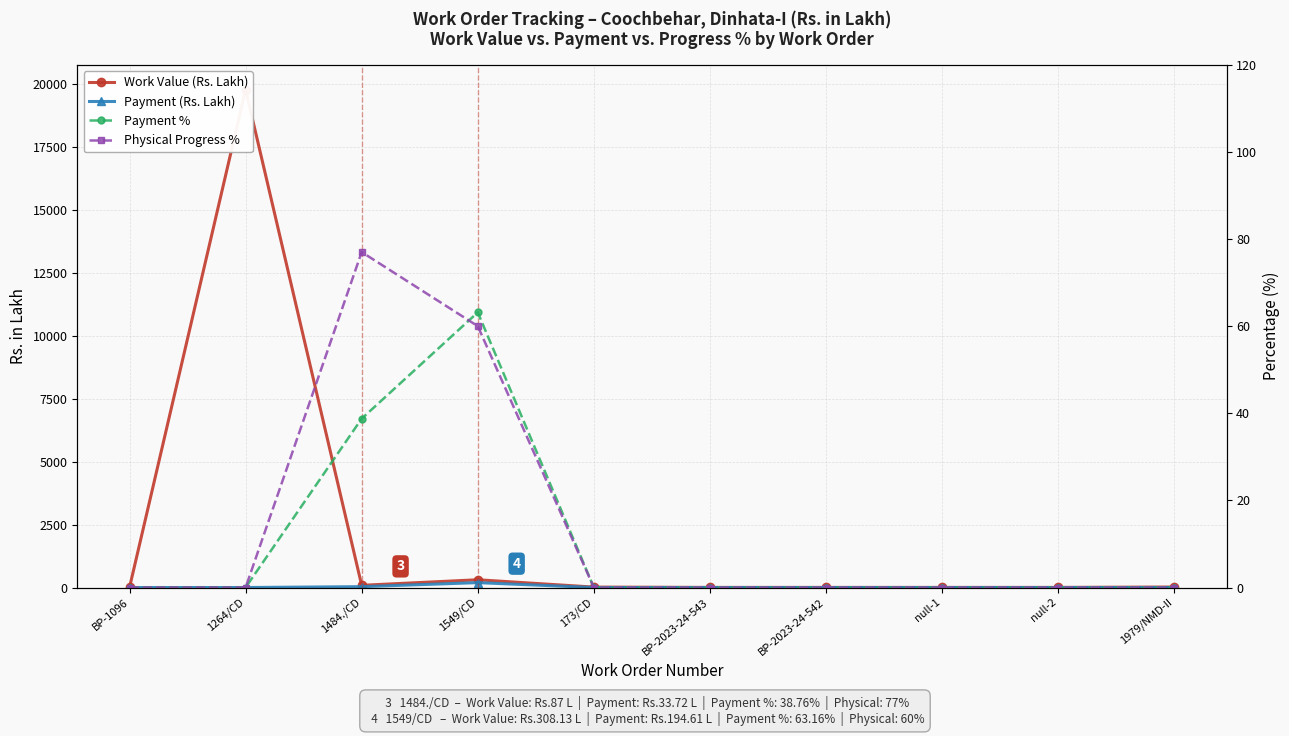

Where is Payment (Rs. Lakh) nearest to the value 97?

1484./CD